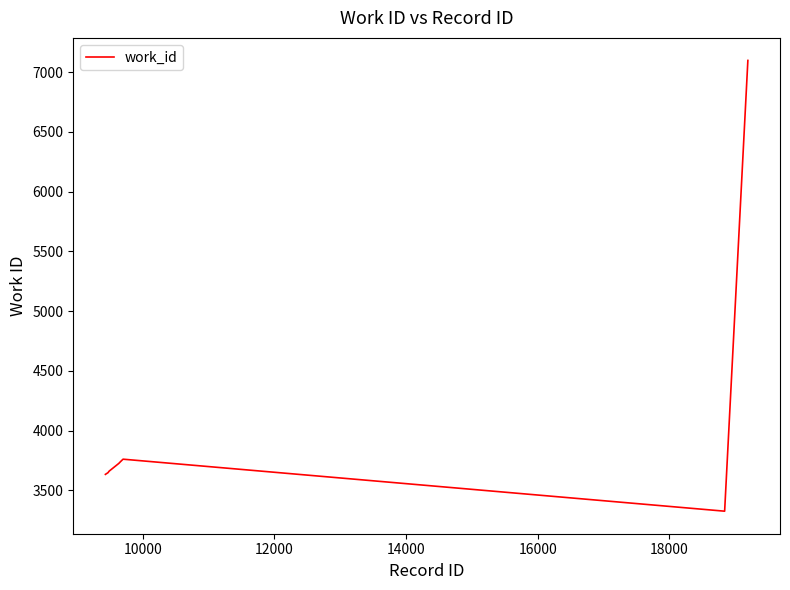

What is the sum of all values?

39965